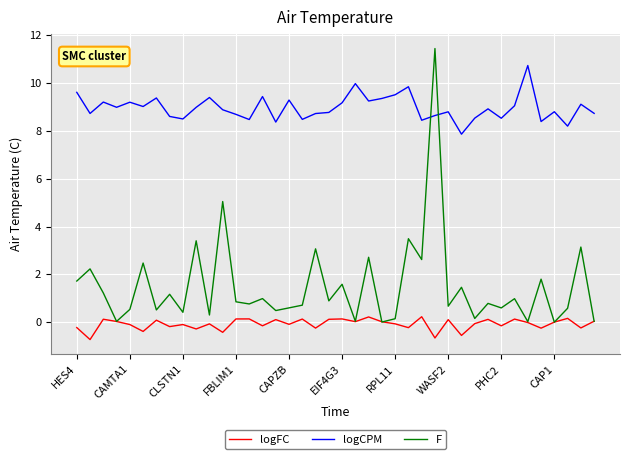

True or false: F and logCPM intersect in this chart.

True